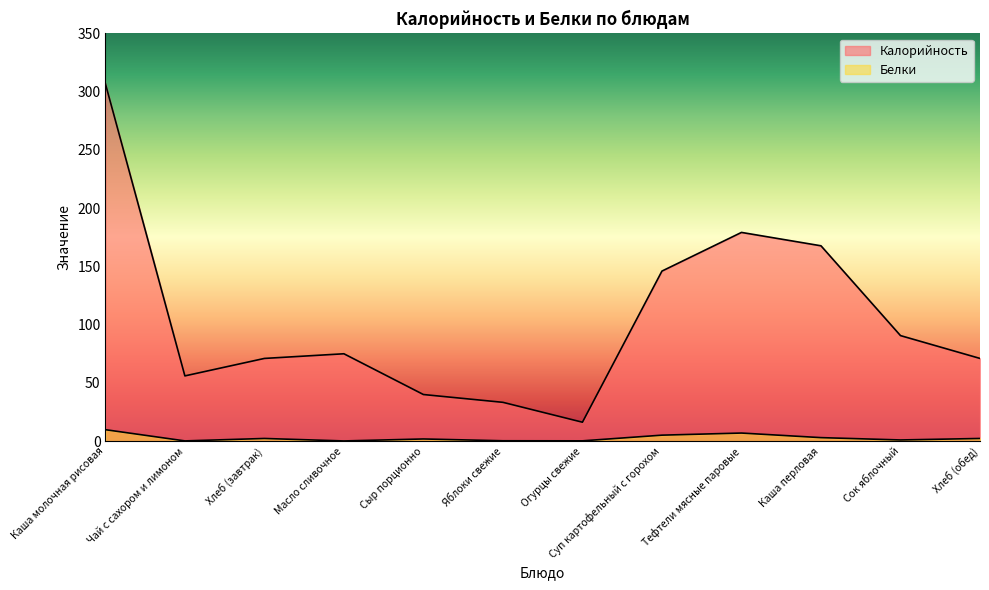

How many lines are shown in the chart?

2